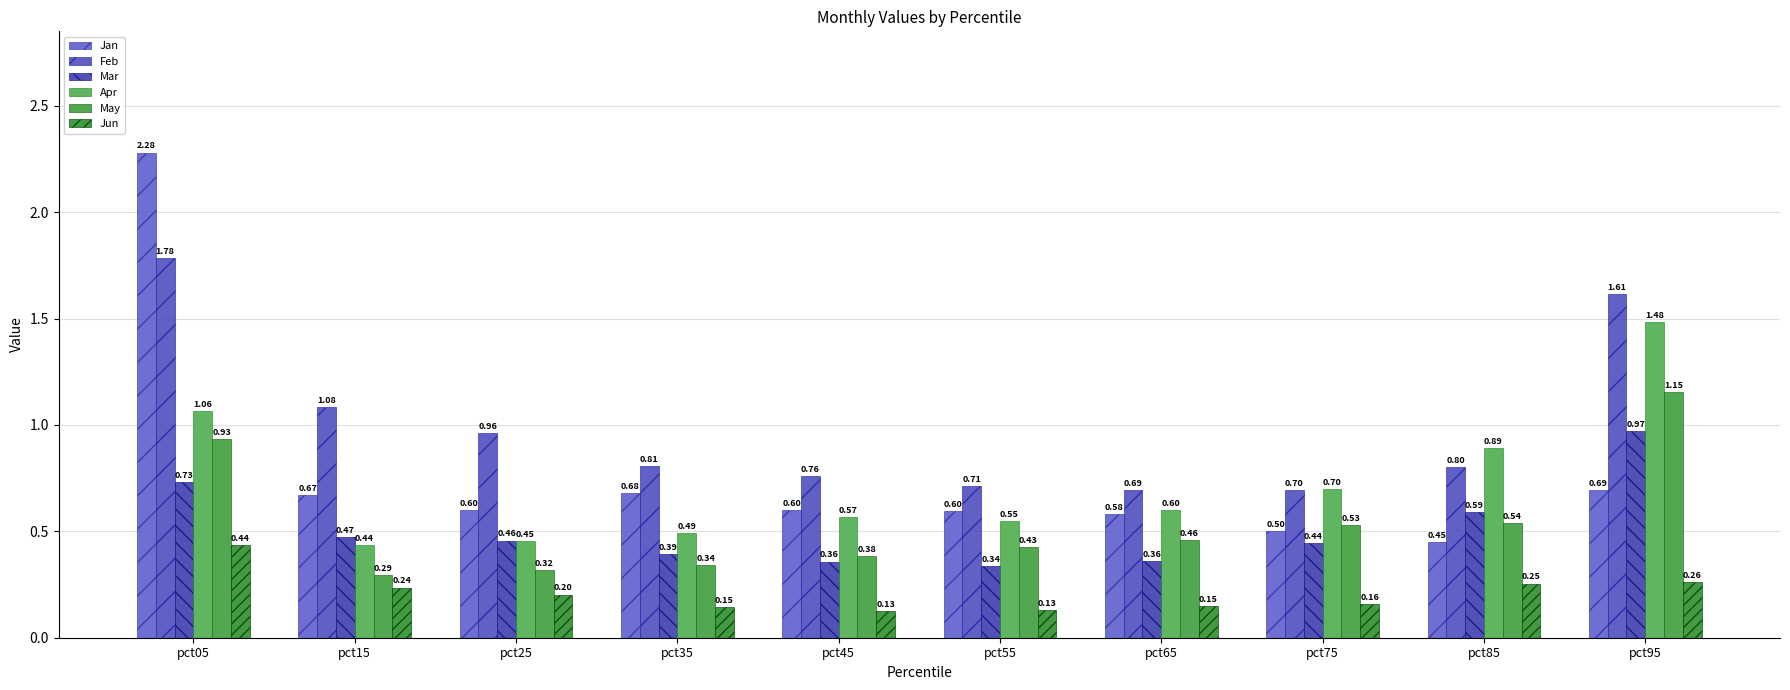

Which series has the largest total across all categories?

Feb